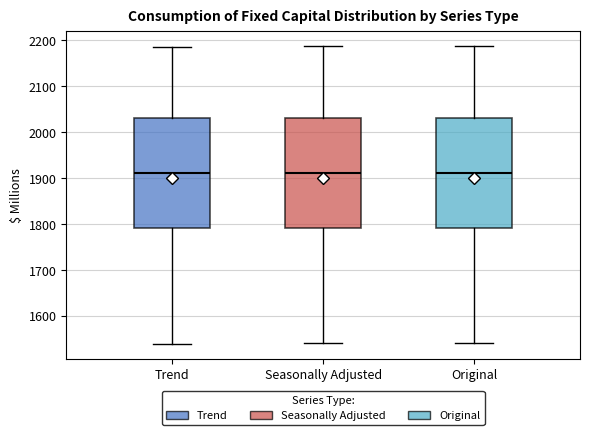

Reading left to right, read every box against the y-axis: the position of its median line, the range the box covers, and the ends of its whiskers. The values are not printed on the chart, so give them approximately, as read against the axis.

Trend: median 1910, box 1790 to 2030, whiskers 1540 to 2190
Seasonally Adjusted: median 1910, box 1790 to 2030, whiskers 1540 to 2190
Original: median 1910, box 1790 to 2030, whiskers 1540 to 2190